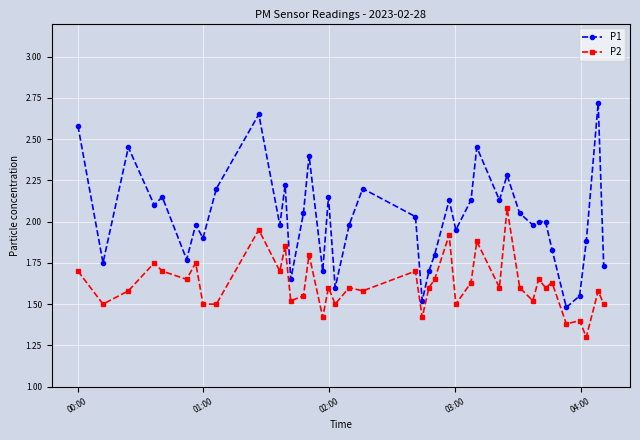

Which series has the largest range (max minus min)?

P1